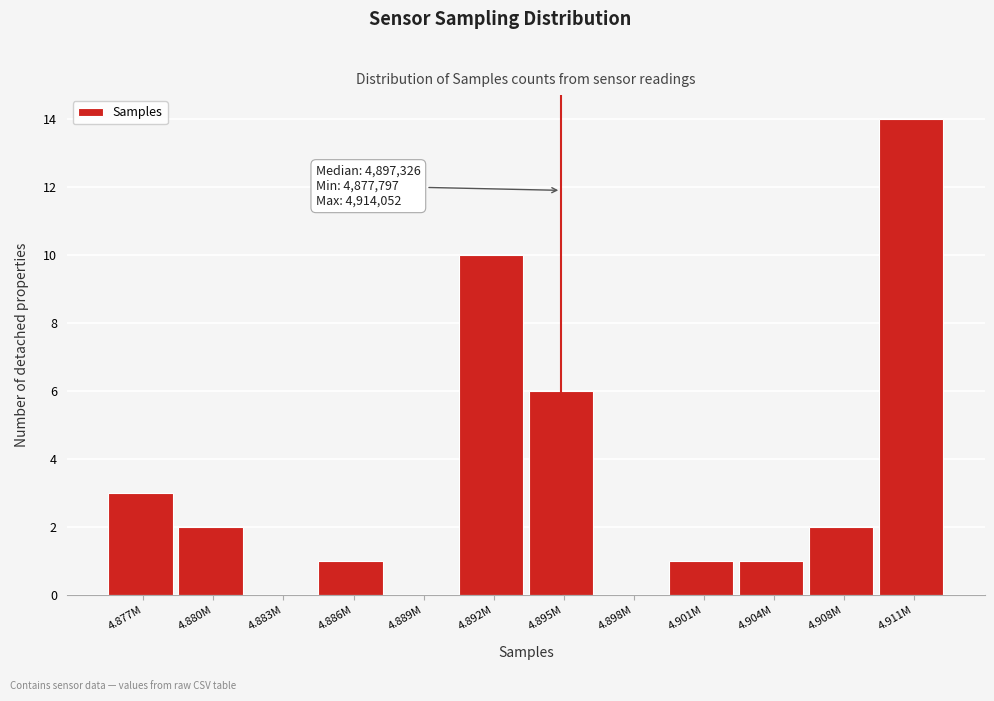

Reading left to right, extract all data points from this chart.

4.877M=3	4.880M=2	4.883M=0	4.886M=1	4.889M=0	4.892M=10	4.895M=6	4.898M=0	4.901M=1	4.904M=1	4.908M=2	4.911M=14